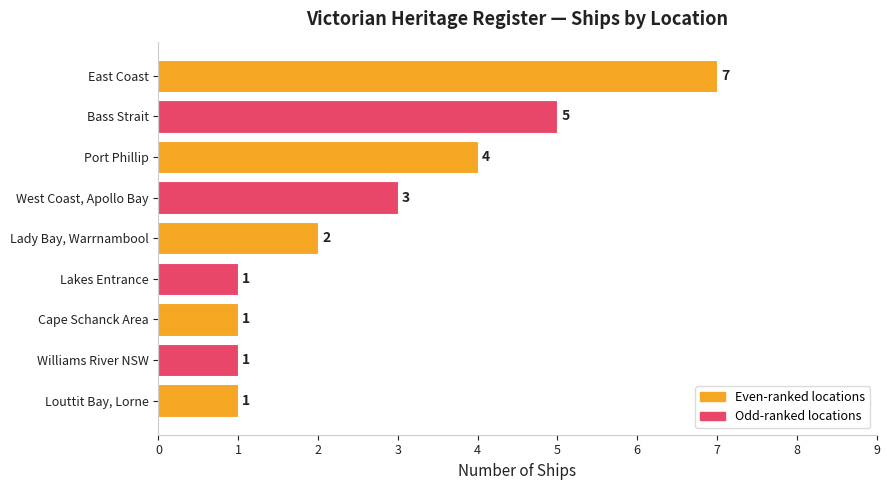

Count the number of categories in the chart.

9